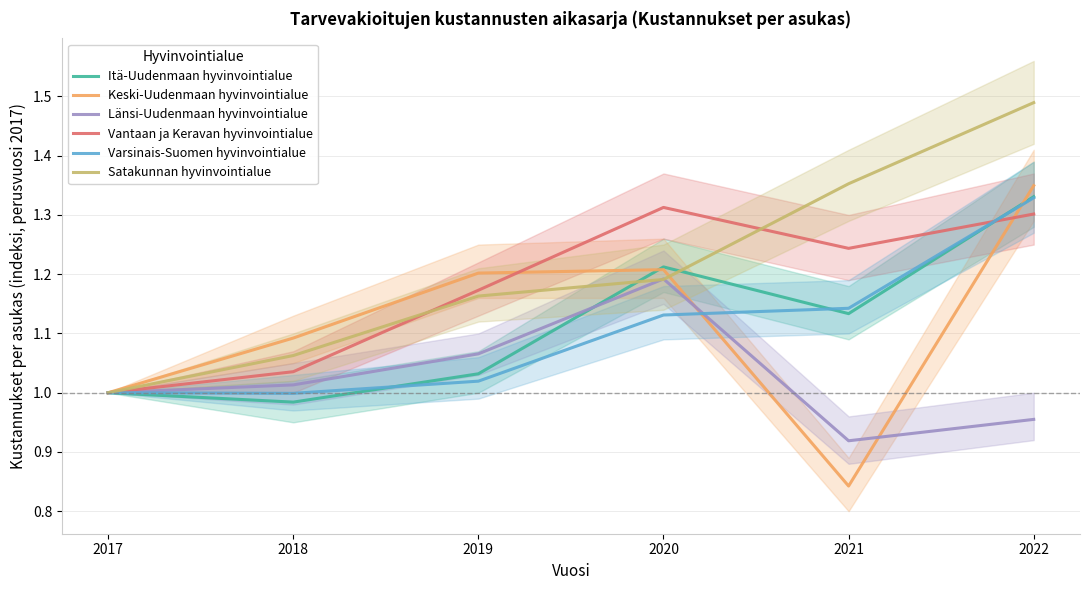

The Vantaan ja Keravan hyvinvointialue series shows 1.0 at 2017. True or false?

True